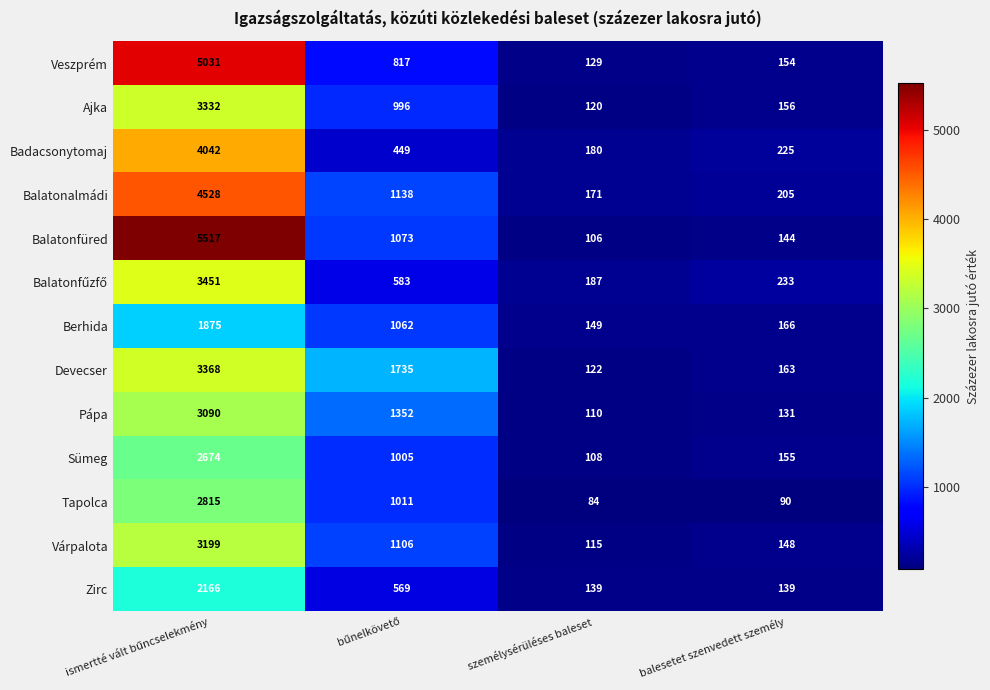

Which series has the largest range (max minus min)?

Balatonfüred